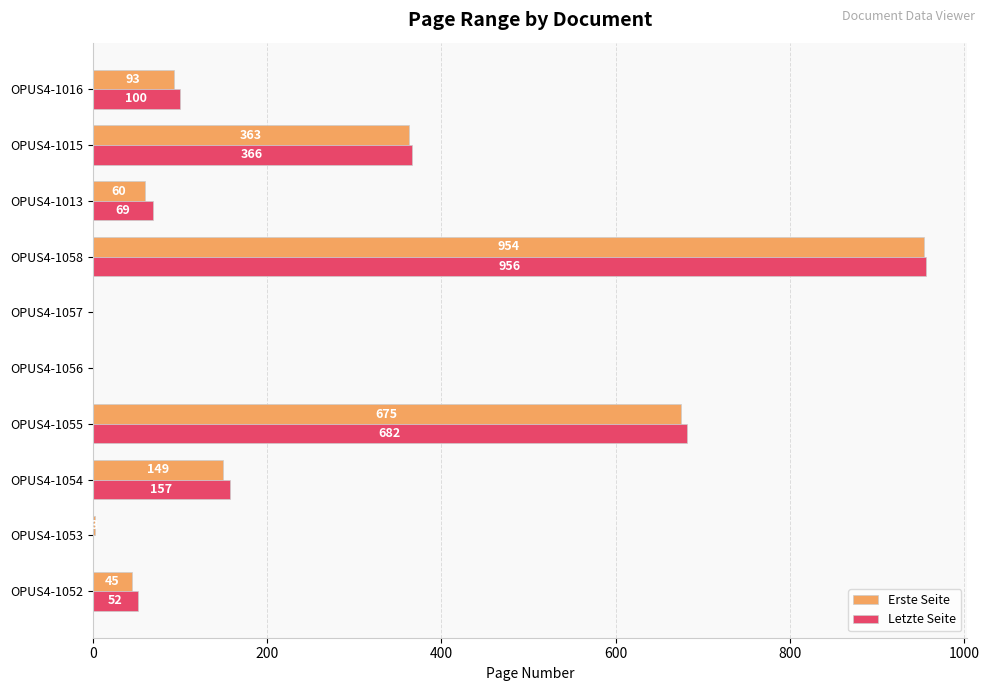

Which category has the highest value in the Erste Seite series?

OPUS4-1058